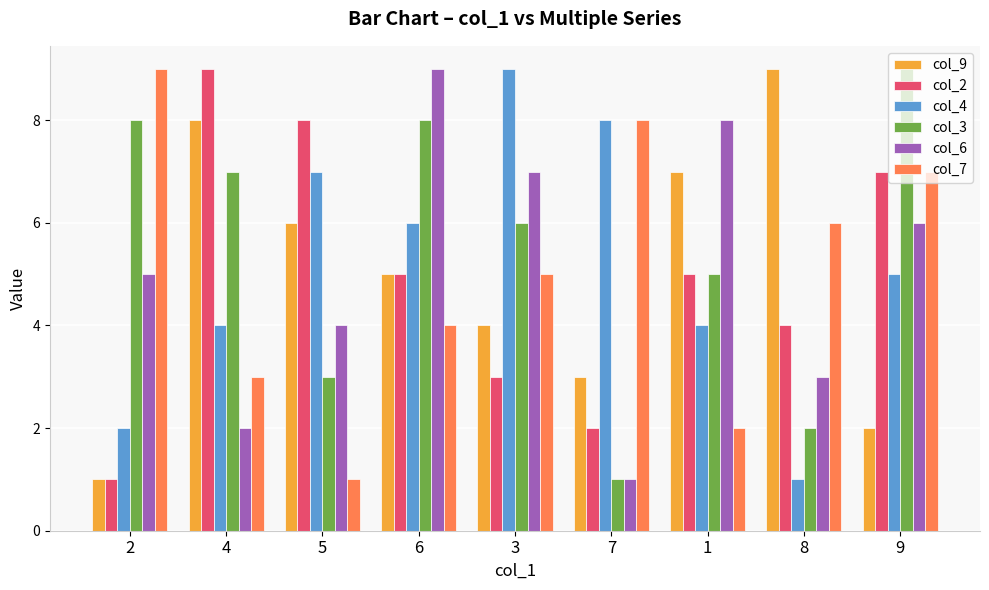

Are the bars horizontal?

No